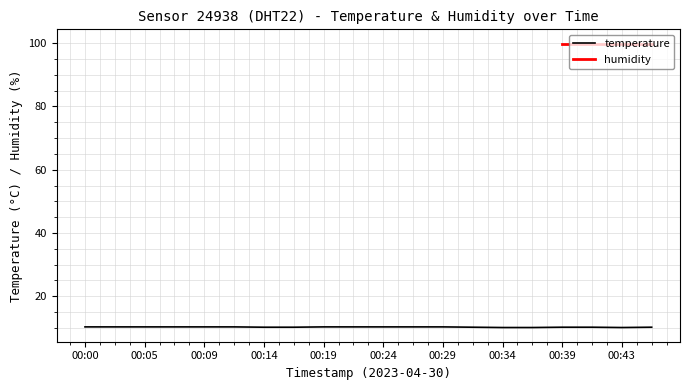

What is the value of the 6th point from the left?

10.3